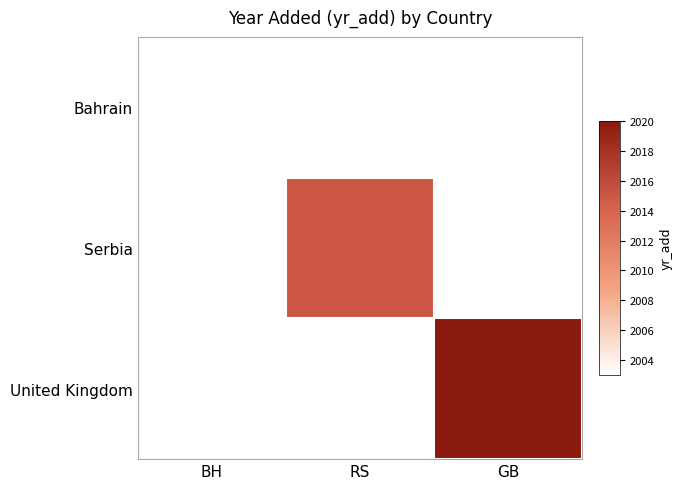

At how many categories does at least one series exceed 2003?

2